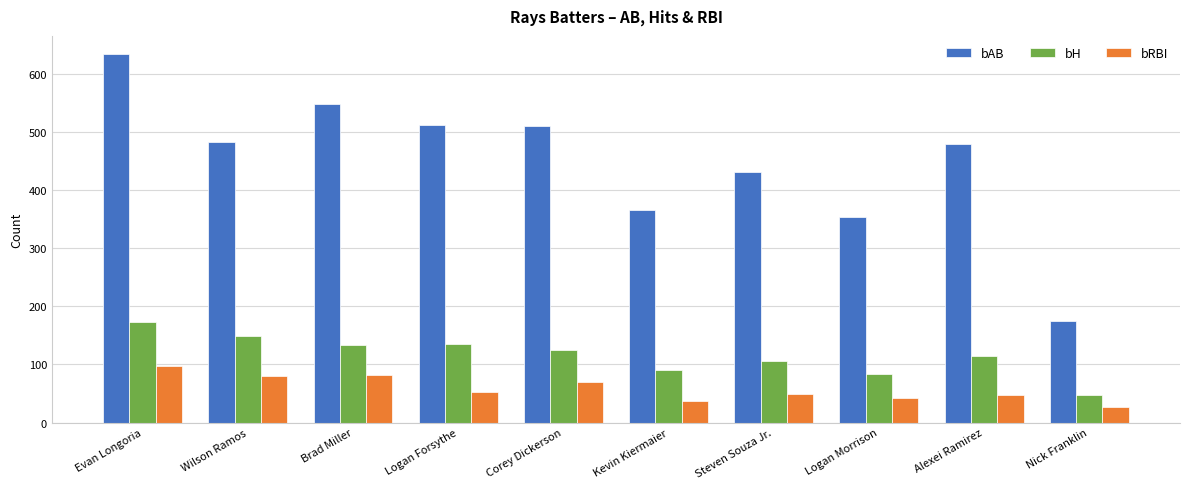

What is the difference between the maximum and minimum values in the bH series?

126